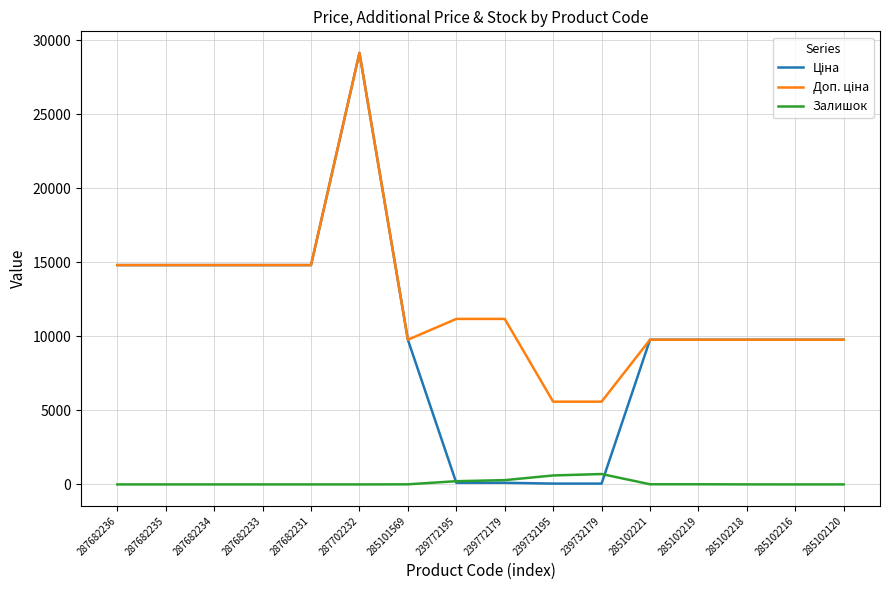

How many distinct data groups are displayed?

3